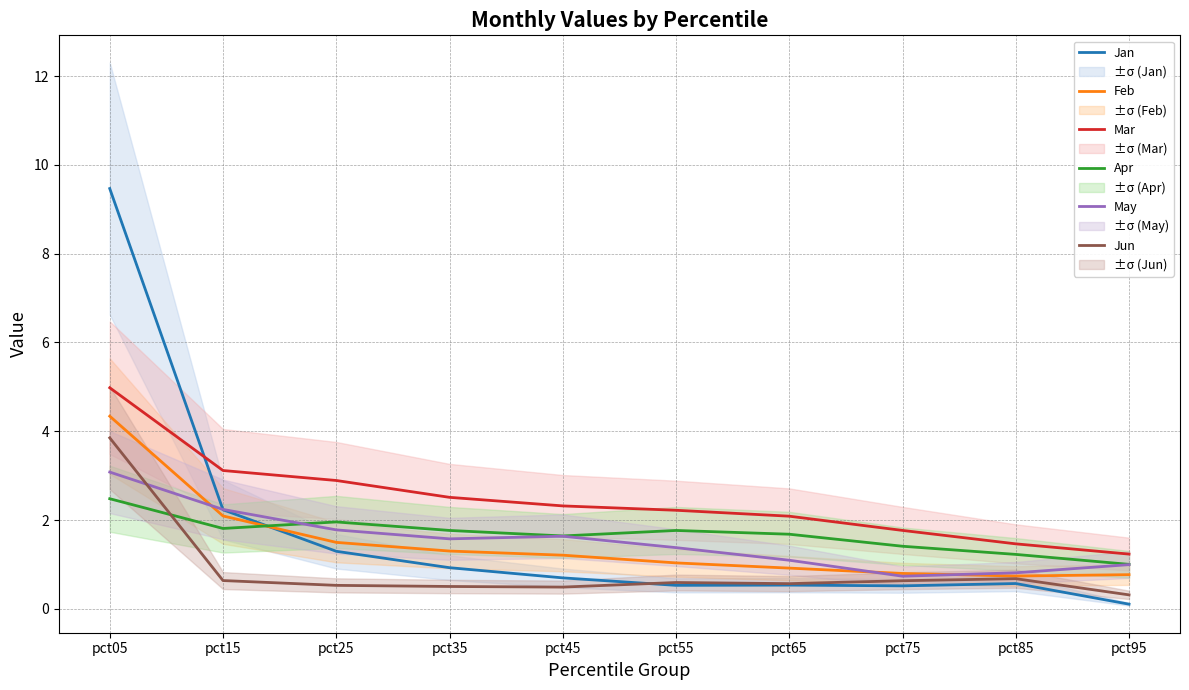

What is the smallest value displayed?

0.1